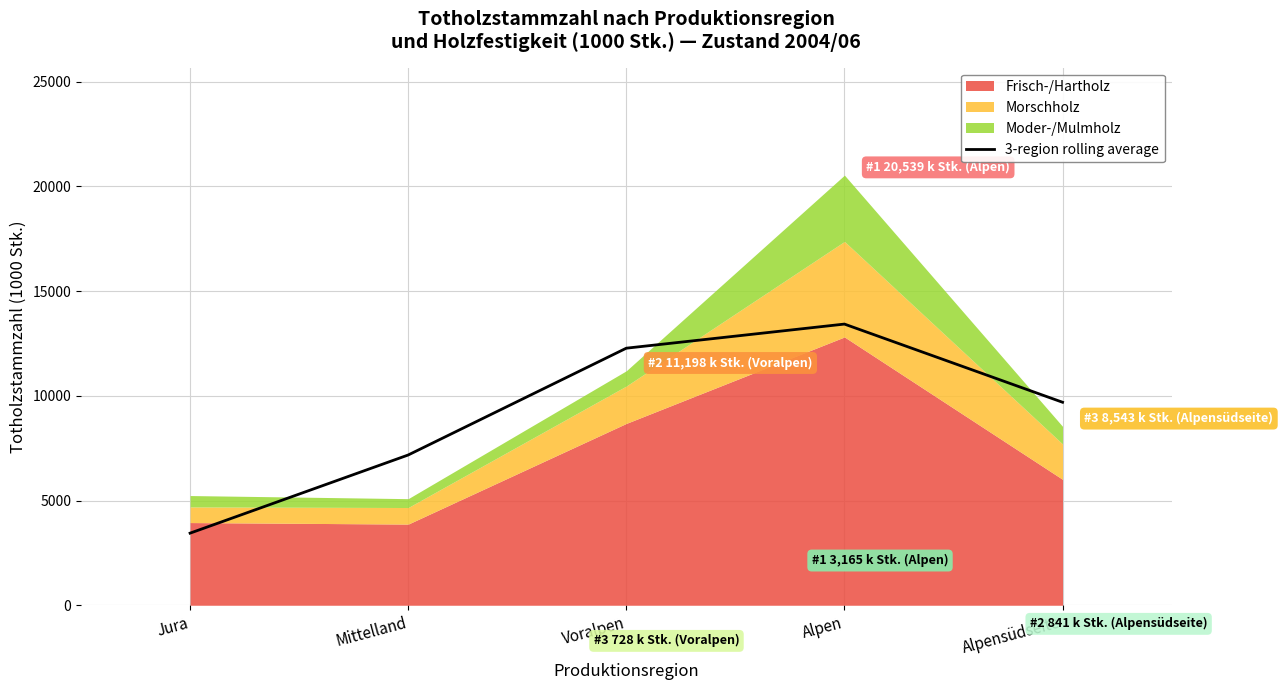

Reading left to right, transcribe all the data shown in this chart.

Jura=3443.0	Mittelland=7175.7	Voralpen=12275.7	Alpen=13426.7	Alpensüdseite=9694.0